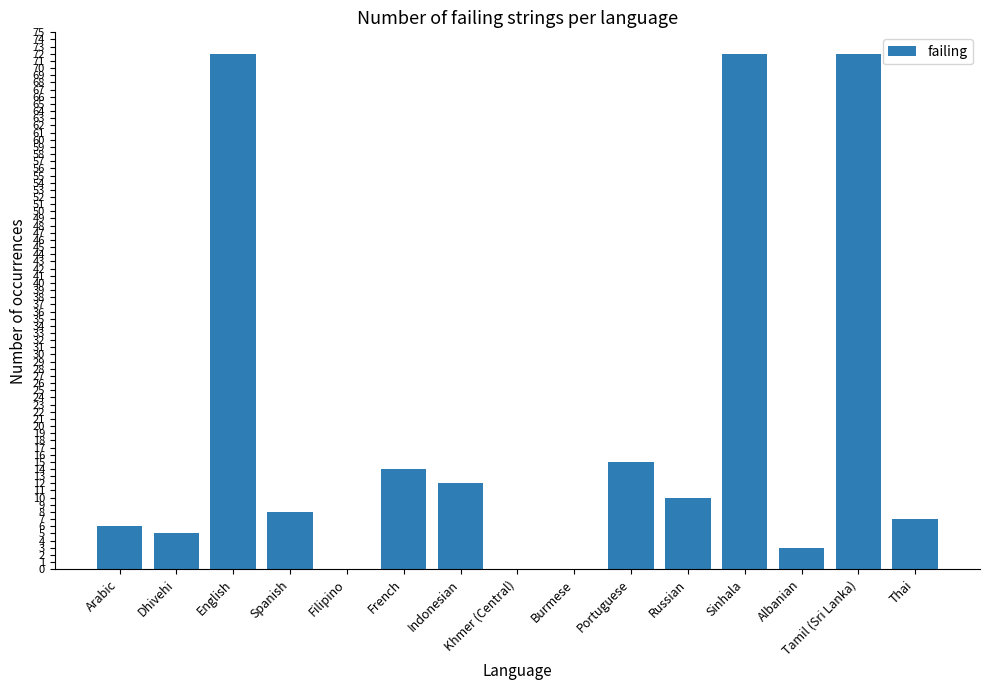

Which has a higher value, Dhivehi or English?

English